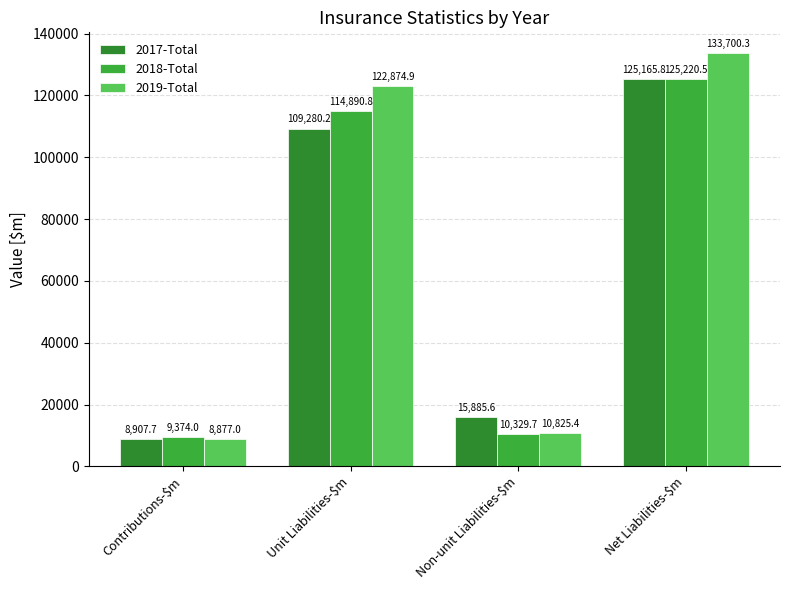

The value of 2019-Total at Non-unit Liabilities-$m is 10825.4. True or false?

True